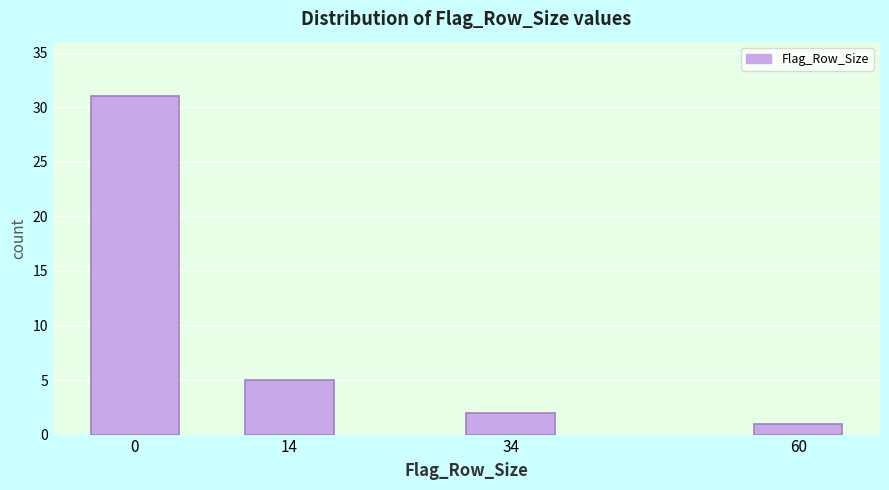

Reading left to right, extract all data points from this chart.

31	5	2	1